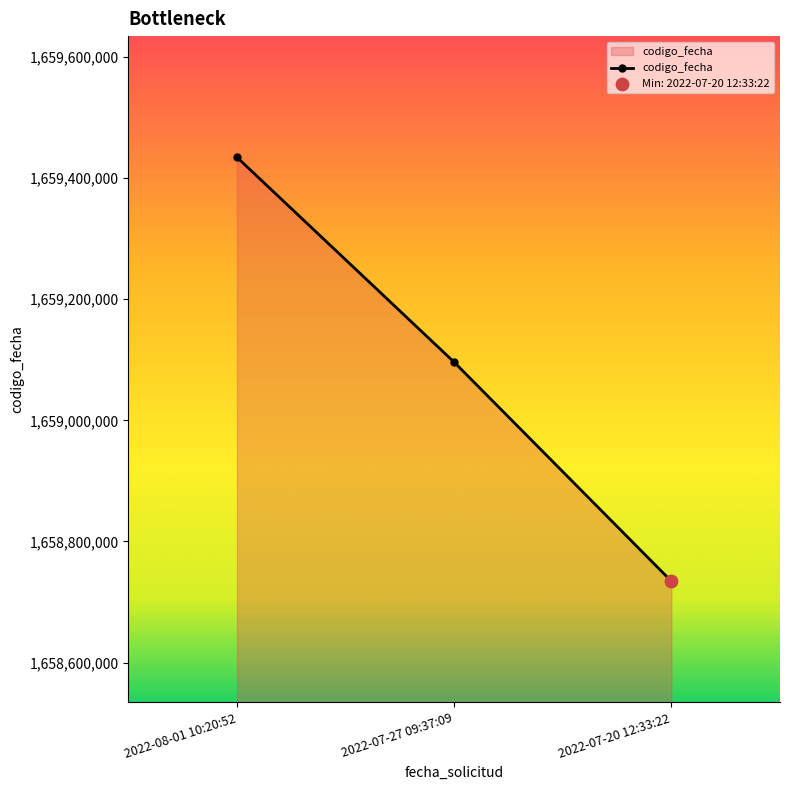

Approximately how many times larger is the value at 2022-07-27 09:37:09 compared to 2022-08-01 10:20:52?

1.0